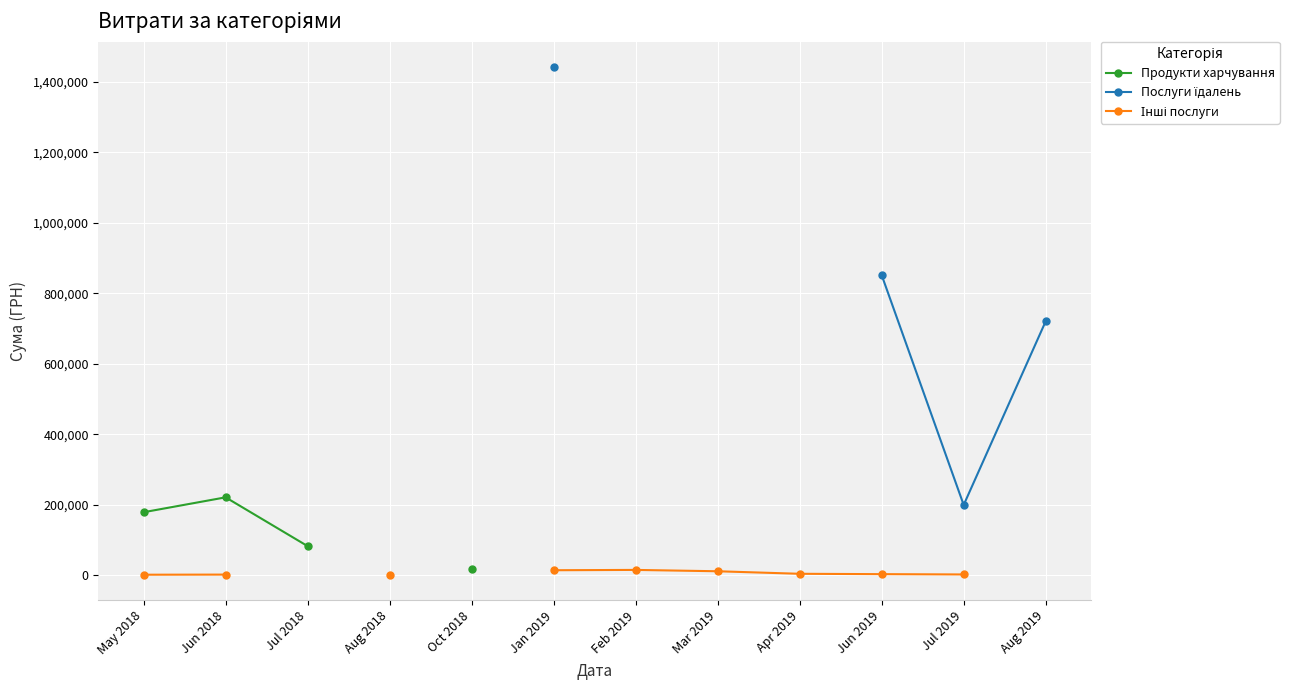

Is the value of Продукти харчування at Jun 2018 greater than the value of Інші послуги at Jun 2018?

Yes